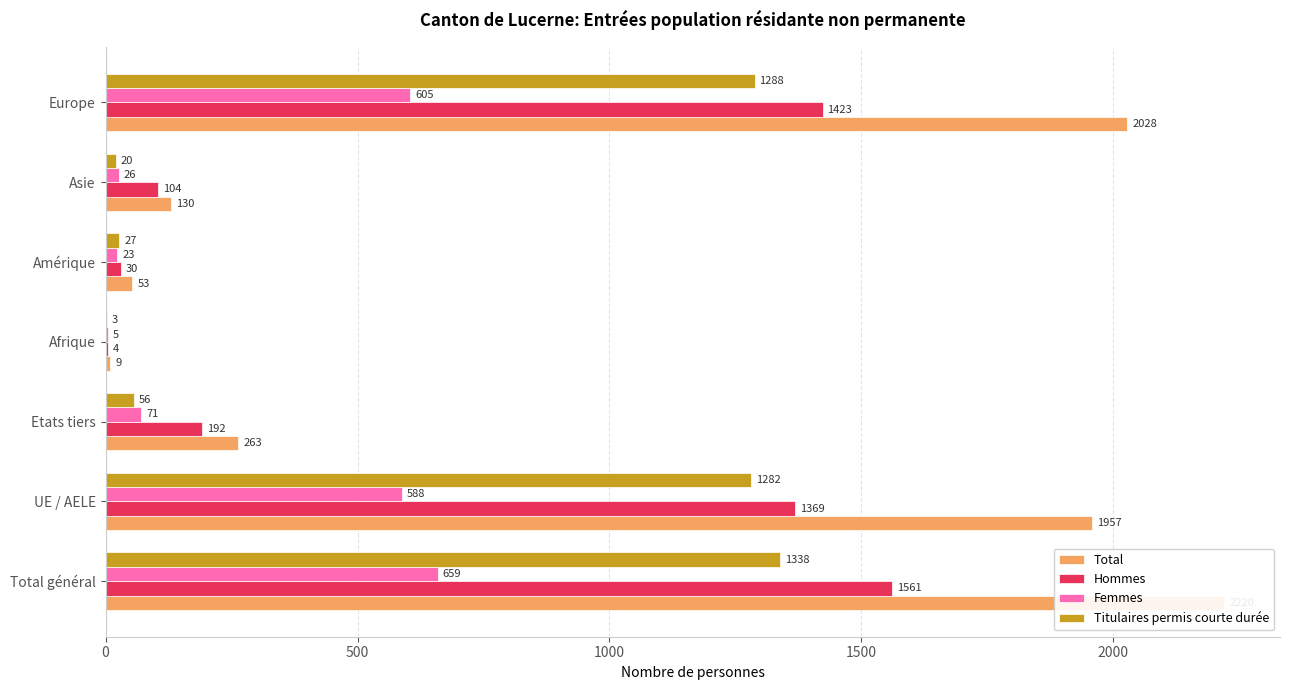

What is the sum of all Hommes values?

4683